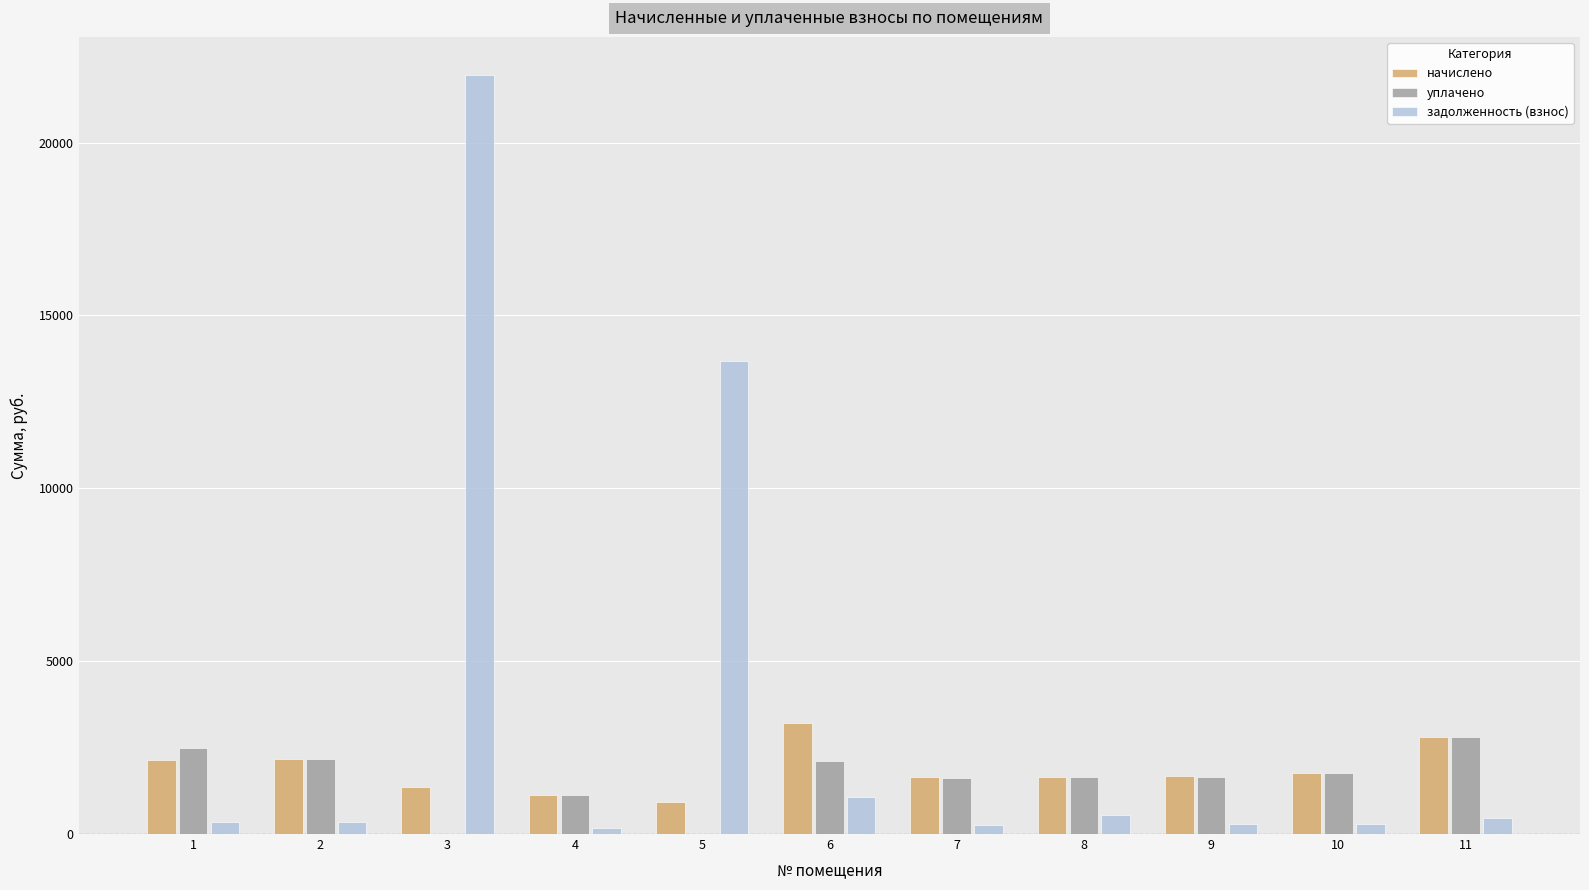

What are all the series names shown in the legend?

начислено, уплачено, задолженность (взнос)